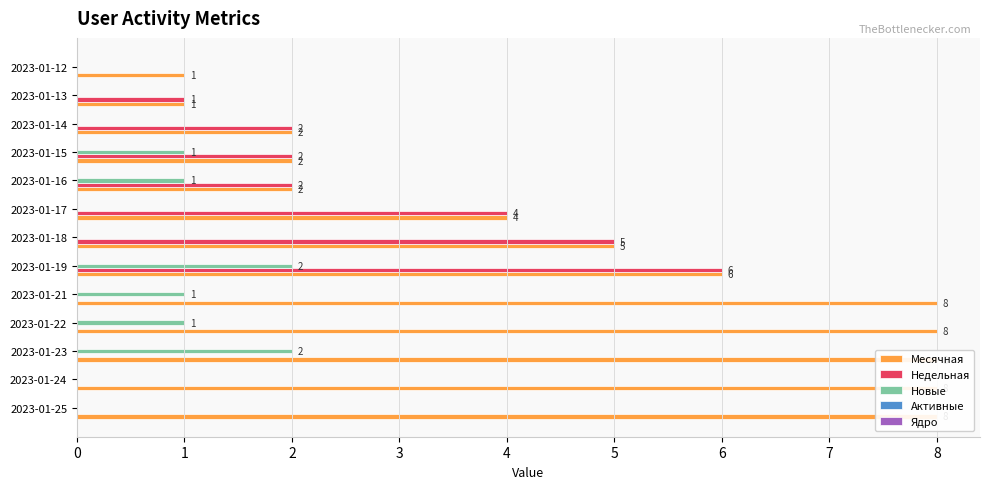

List the series in order of their peak value, lowest first.

Ядро, Активные, Новые, Недельная, Месячная